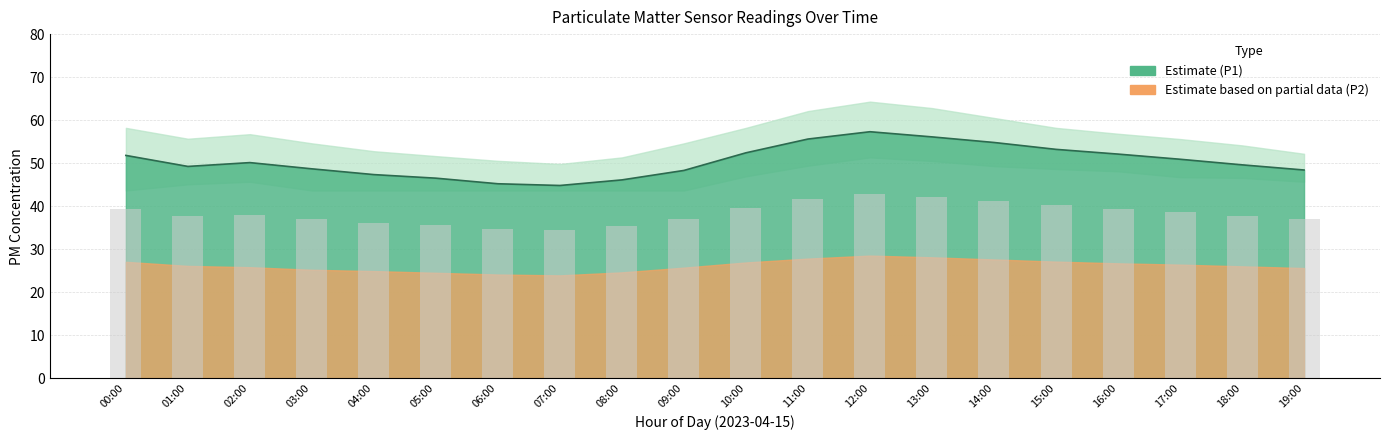

List the labels in order of P1 line value, largest first.

12:00, 13:00, 11:00, 14:00, 15:00, 10:00, 16:00, 00:00, 17:00, 02:00, 18:00, 01:00, 03:00, 19:00, 09:00, 04:00, 05:00, 08:00, 06:00, 07:00